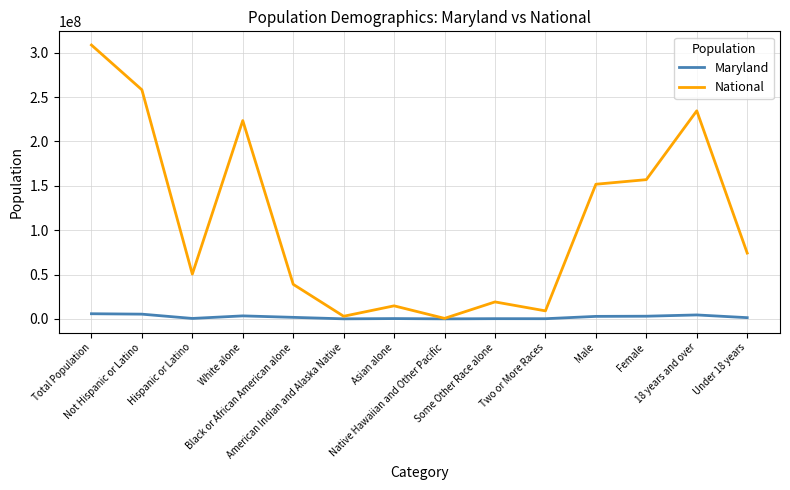

List the series in order of their peak value, highest first.

National, Maryland